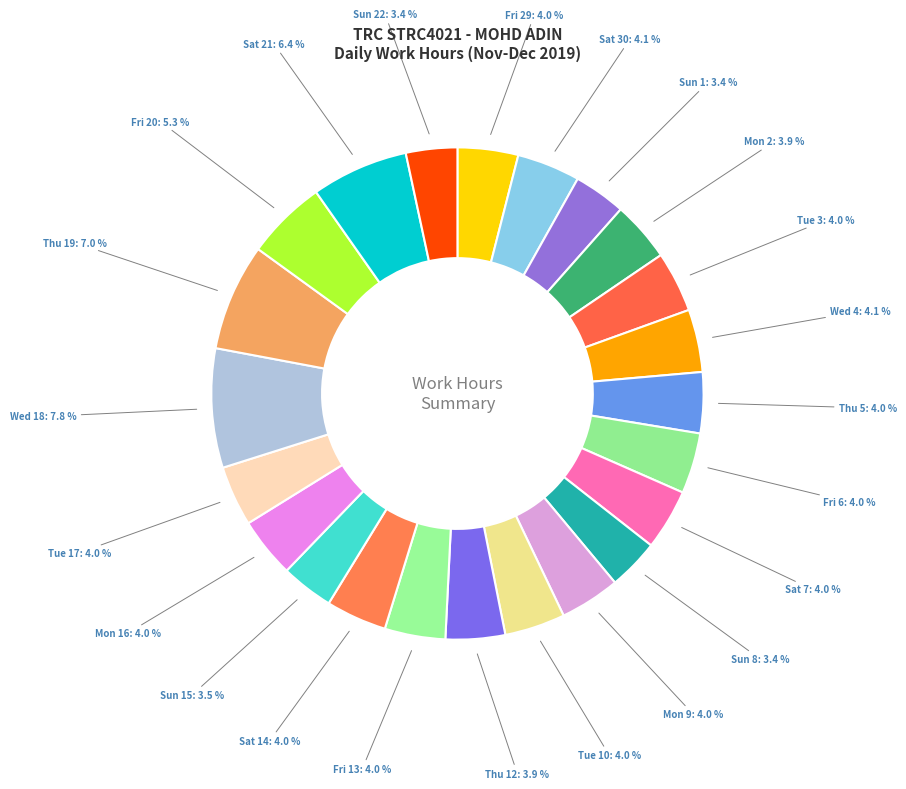

Is there a majority slice in this chart?

No